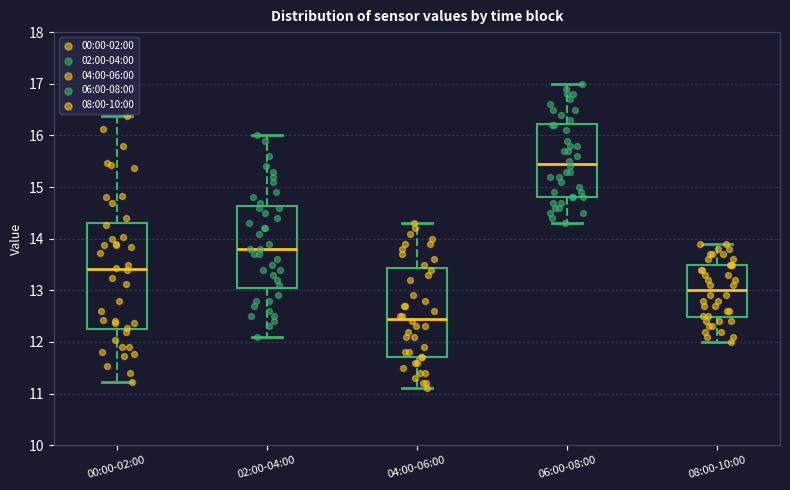

Reading left to right, transcribe this box plot: for each box, give where its median line is, the range the box spans, and where its two whiskers end, as read against the y-axis. The values are not printed on the chart, so give them approximately, as read against the axis.

00:00-02:00: median 13.4, box 12.3 to 14.3, whiskers 11.2 to 16.4
02:00-04:00: median 13.8, box 13.1 to 14.6, whiskers 12.1 to 16.0
04:00-06:00: median 12.5, box 11.7 to 13.4, whiskers 11.1 to 14.3
06:00-08:00: median 15.5, box 14.8 to 16.2, whiskers 14.3 to 17.0
08:00-10:00: median 13.0, box 12.5 to 13.5, whiskers 12.0 to 13.9